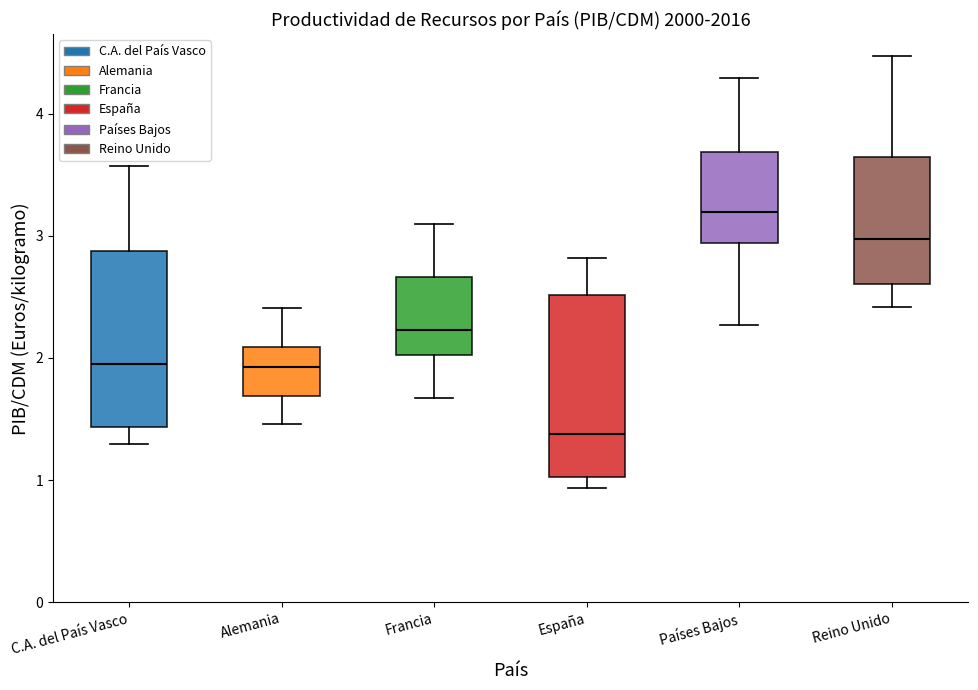

Where is the lower edge of the box for España on the y-axis? The values are not printed on the chart, so give them approximately, as read against the axis.

1.0